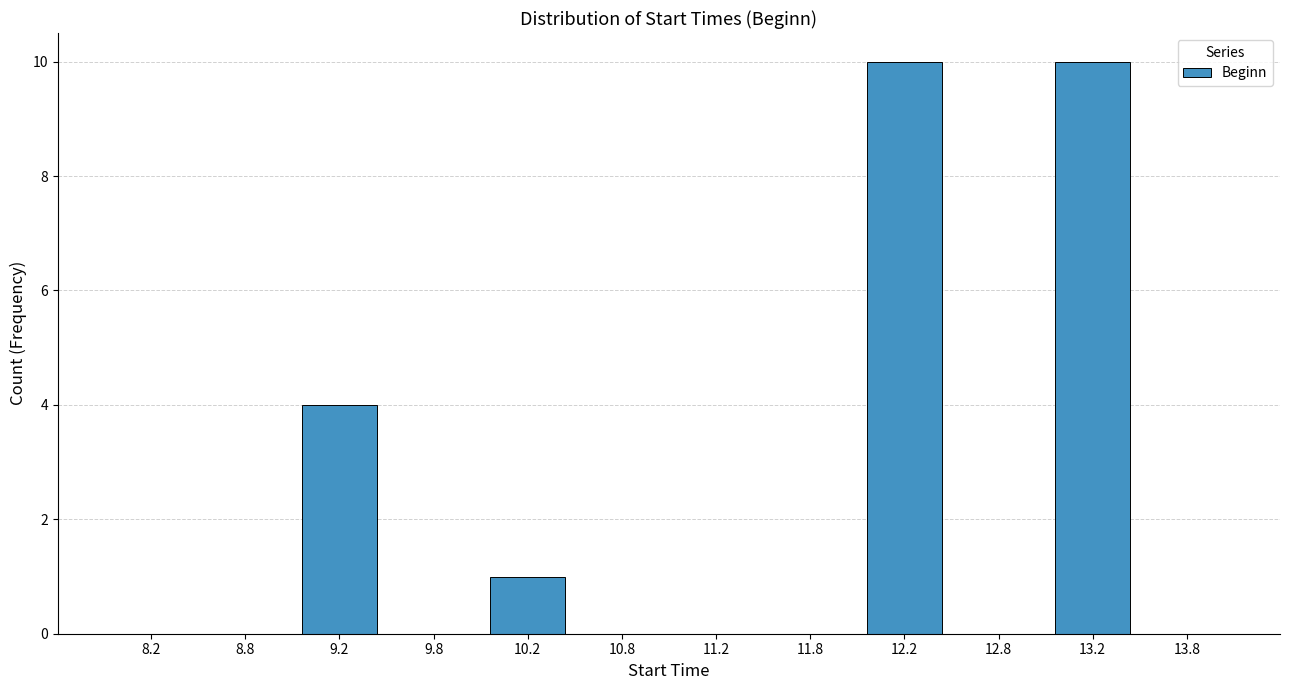

Reading left to right, list every bar in this chart as the range it spans on the x-axis followed by its height. The values are not printed on the chart, so give them approximately, as read against the axis.

8.0 to 8.5: 0
8.5 to 9.0: 0
9.0 to 9.5: 4
9.5 to 10.0: 0
10.0 to 10.5: 1
10.5 to 11.0: 0
11.0 to 11.5: 0
11.5 to 12.0: 0
12.0 to 12.5: 10
12.5 to 13.0: 0
13.0 to 13.5: 10
13.5 to 14.0: 0